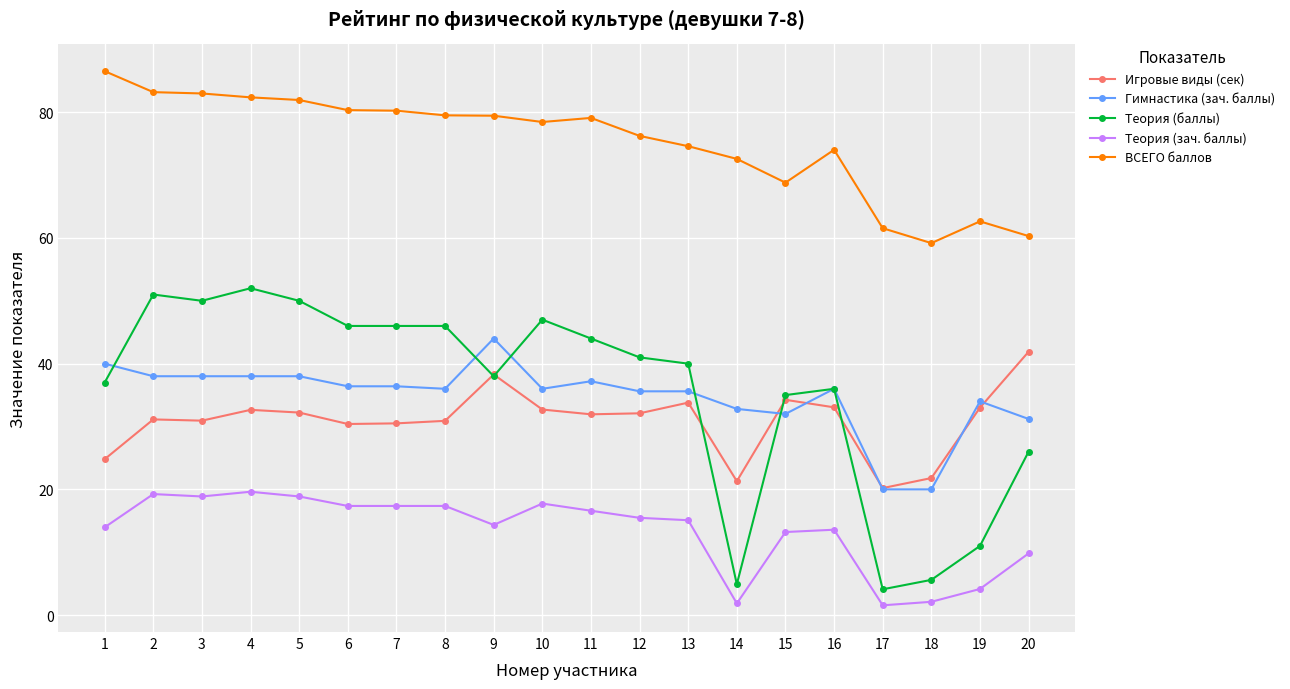

True or false: Гимнастика (зач. баллы) has more than 2 points higher than both neighbors.

True